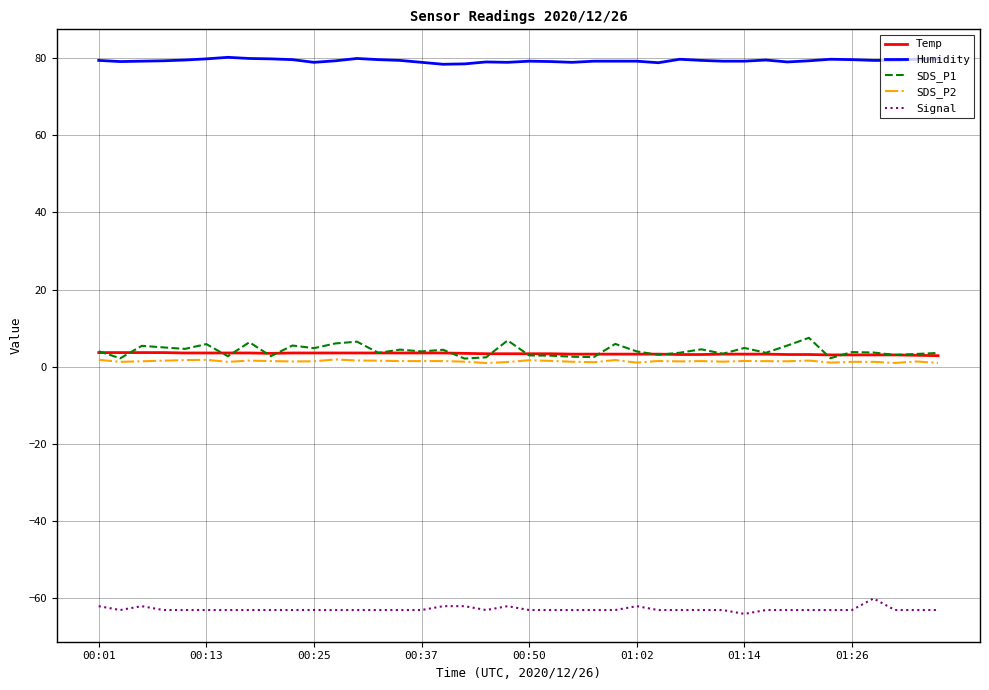

What is the lowest value of the Humidity series?

78.4